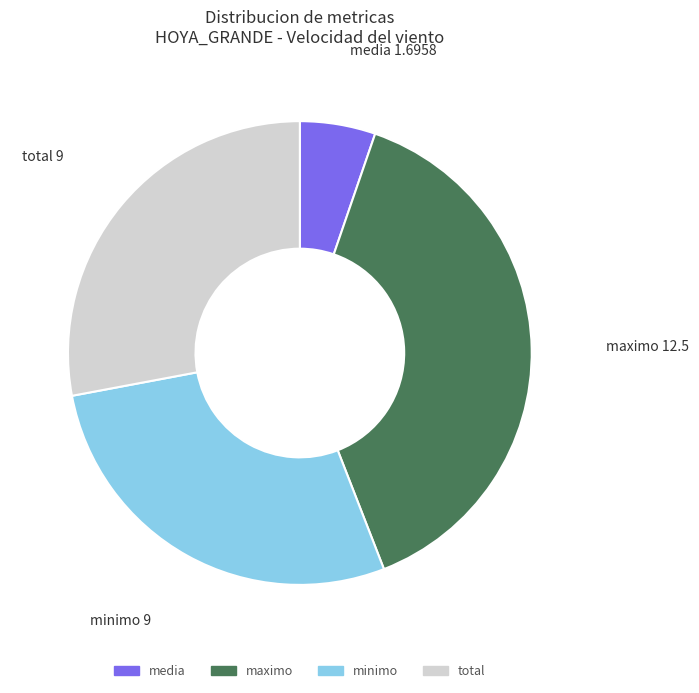

The maximo slice represents 39% of the pie. True or false?

True